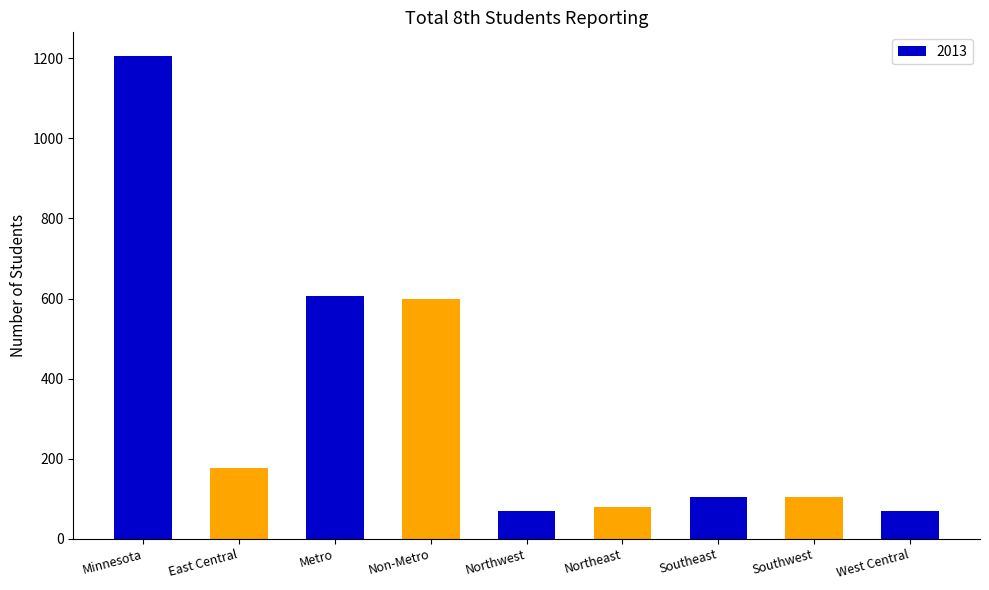

What is the sum of the values at Non-Metro and Northwest?

667